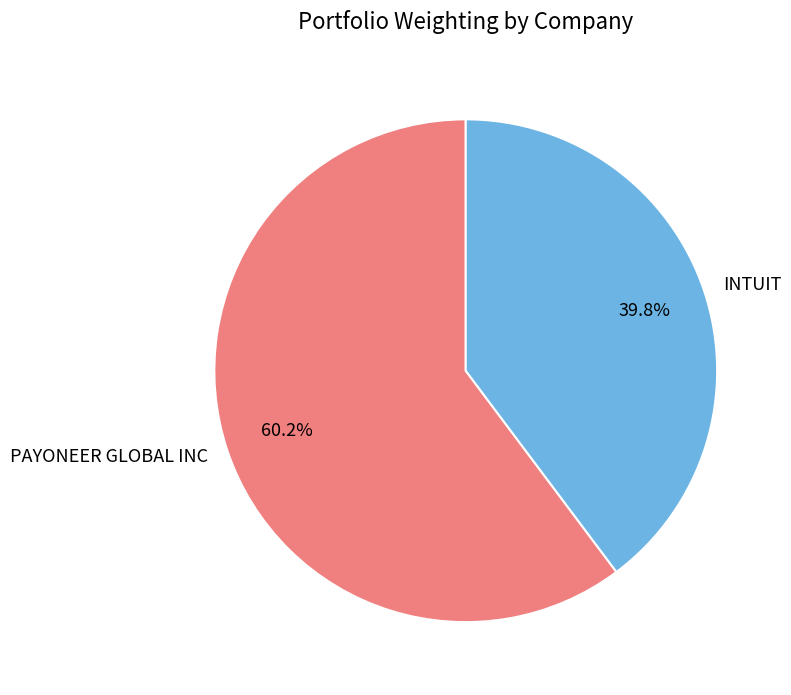

How many slices are in this pie chart?

2